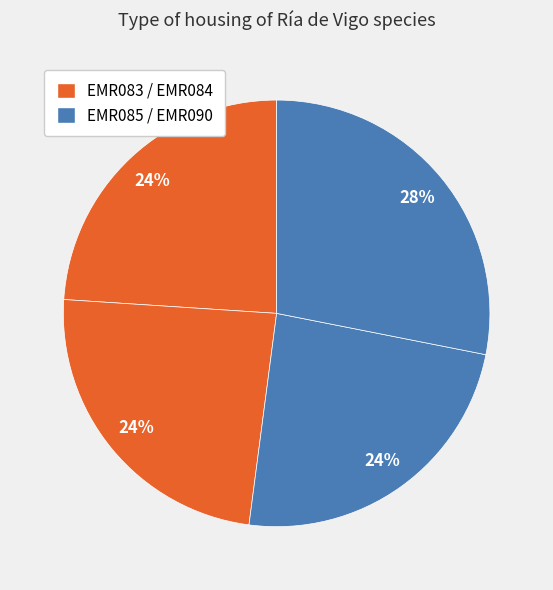

Count the number of slices in the pie.

4